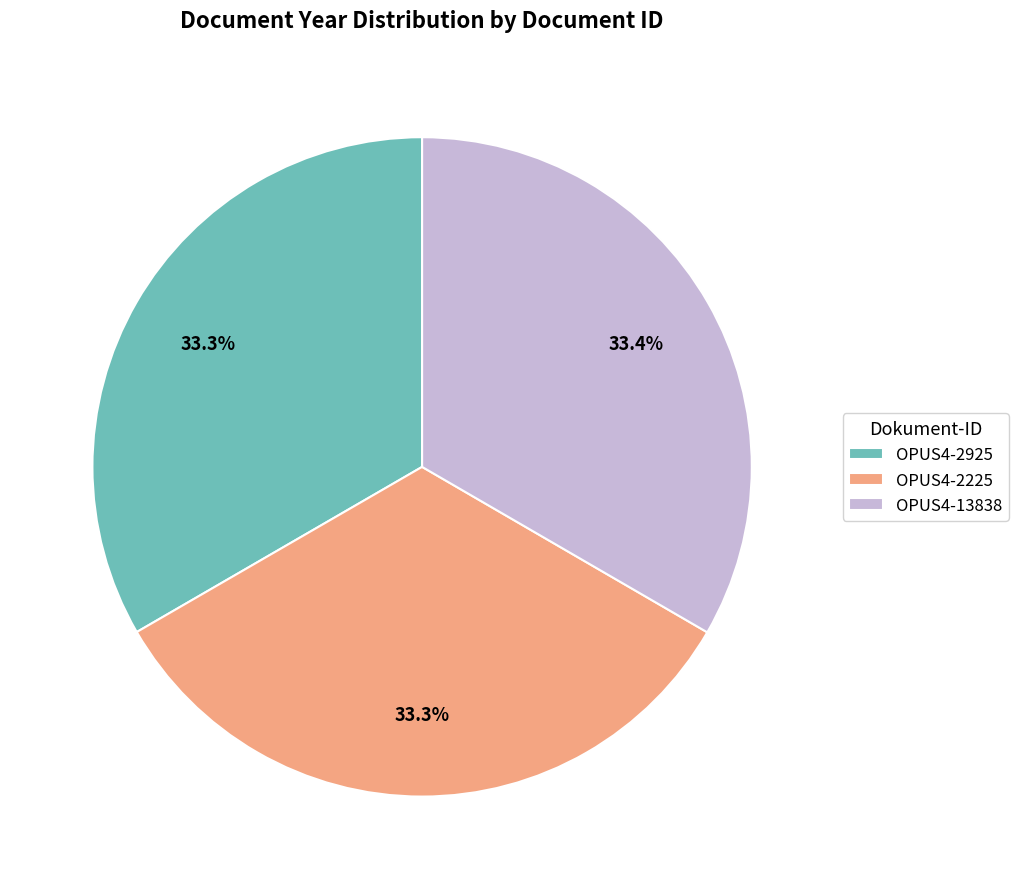

To the nearest percent, what percentage of the pie is OPUS4-2225?

33%